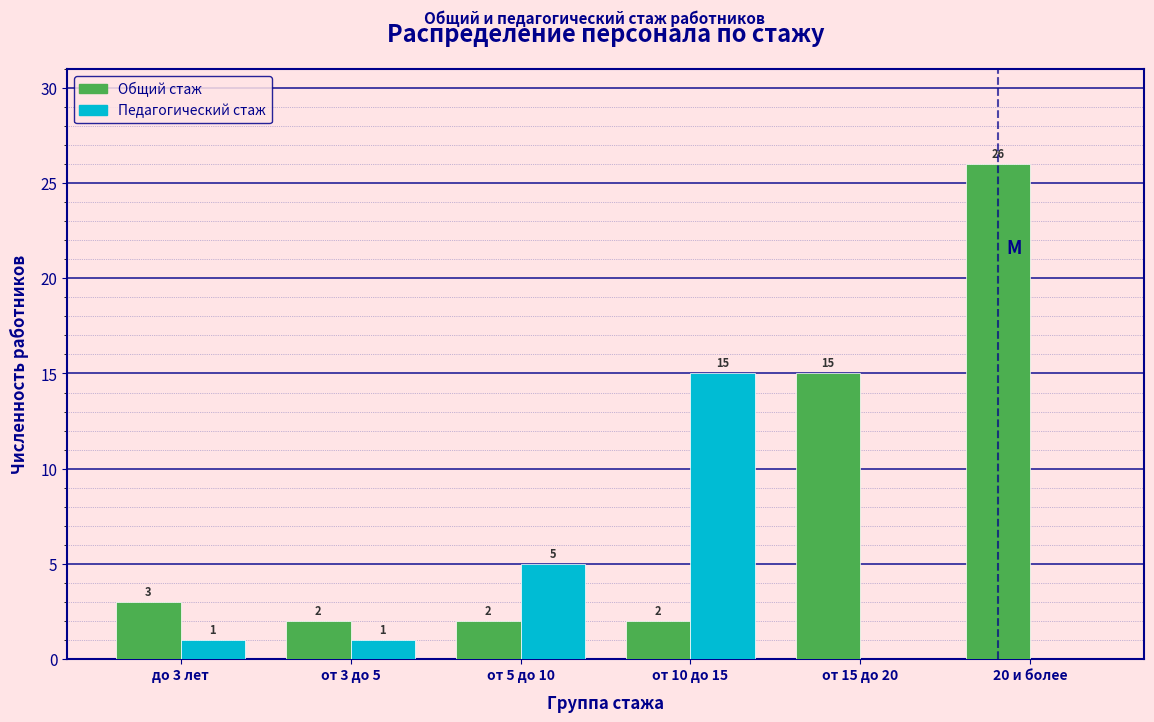

Reading right to left, extract all data points from this chart.

Общий стаж: 20 и более=26	от 15 до 20=15	от 10 до 15=2	от 5 до 10=2	от 3 до 5=2	до 3 лет=3
Педагогический стаж: 20 и более=0	от 15 до 20=0	от 10 до 15=15	от 5 до 10=5	от 3 до 5=1	до 3 лет=1